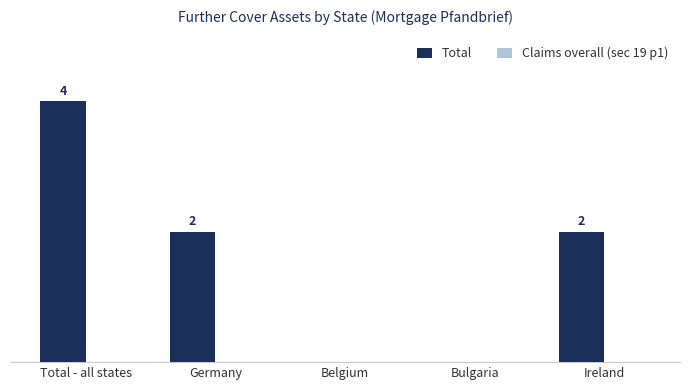

Where does the data first go above 2?

Total - all states